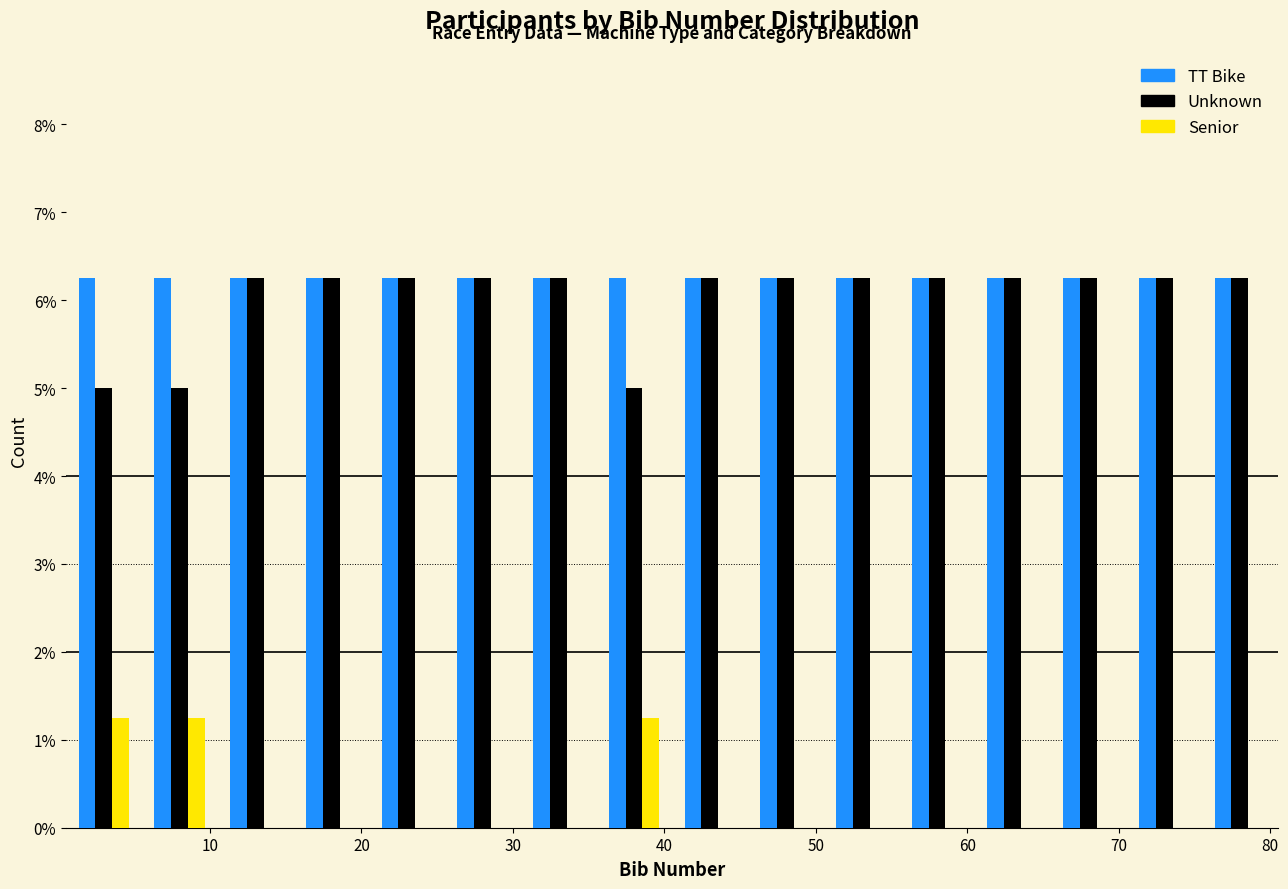

Reading left to right, transcribe this chart: for each range on the x-axis, give the height of each series' bar. Neither the bar edges nor the heights are printed on the chart, so give them approximately, as read against the axes.

0.5 to 5.5: TT Bike=6.3	Unknown=5.0	Senior=1.3
5.5 to 10.5: TT Bike=6.3	Unknown=5.0	Senior=1.3
10.5 to 15.5: TT Bike=6.3	Unknown=6.3	Senior=0
15.5 to 20.5: TT Bike=6.3	Unknown=6.3	Senior=0
20.5 to 25.5: TT Bike=6.3	Unknown=6.3	Senior=0
25.5 to 30.5: TT Bike=6.3	Unknown=6.3	Senior=0
30.5 to 35.5: TT Bike=6.3	Unknown=6.3	Senior=0
35.5 to 40.5: TT Bike=6.3	Unknown=5.0	Senior=1.3
40.5 to 45.5: TT Bike=6.3	Unknown=6.3	Senior=0
45.5 to 50.5: TT Bike=6.3	Unknown=6.3	Senior=0
50.5 to 55.5: TT Bike=6.3	Unknown=6.3	Senior=0
55.5 to 60.5: TT Bike=6.3	Unknown=6.3	Senior=0
60.5 to 65.5: TT Bike=6.3	Unknown=6.3	Senior=0
65.5 to 70.5: TT Bike=6.3	Unknown=6.3	Senior=0
70.5 to 75.5: TT Bike=6.3	Unknown=6.3	Senior=0
75.5 to 80.5: TT Bike=6.3	Unknown=6.3	Senior=0